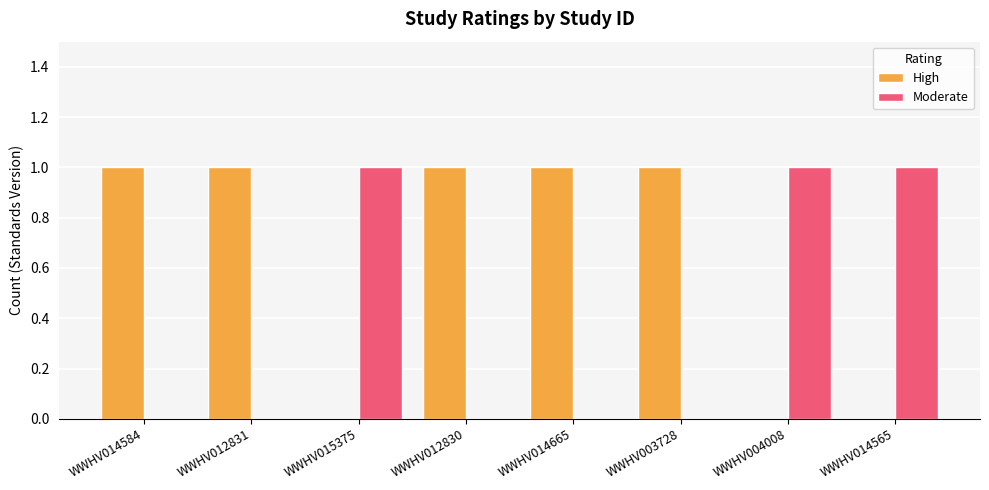

Is the value of High at WWHV014584 greater than the value of Moderate at WWHV014584?

Yes